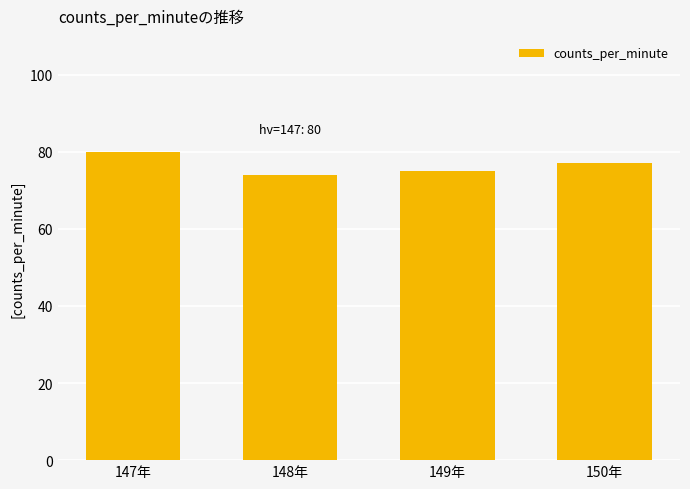

Reading left to right, what are all the values shown in this chart?

80	74	75	77